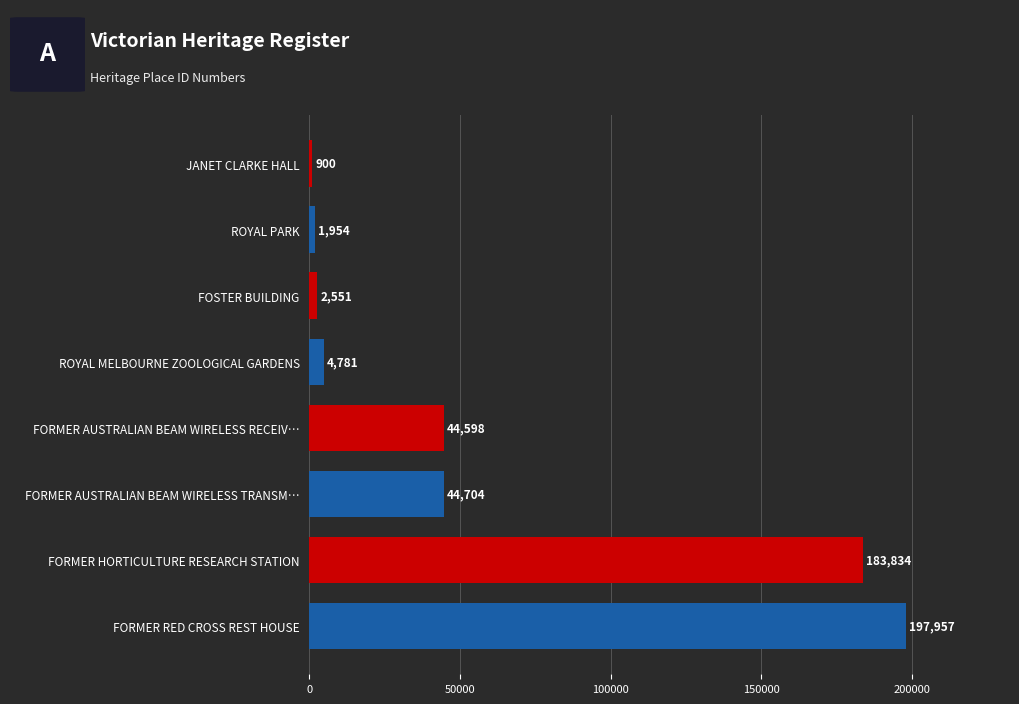

Reading top to bottom, extract all data points from this chart.

900	1954	2551	4781	44598	44704	183834	197957